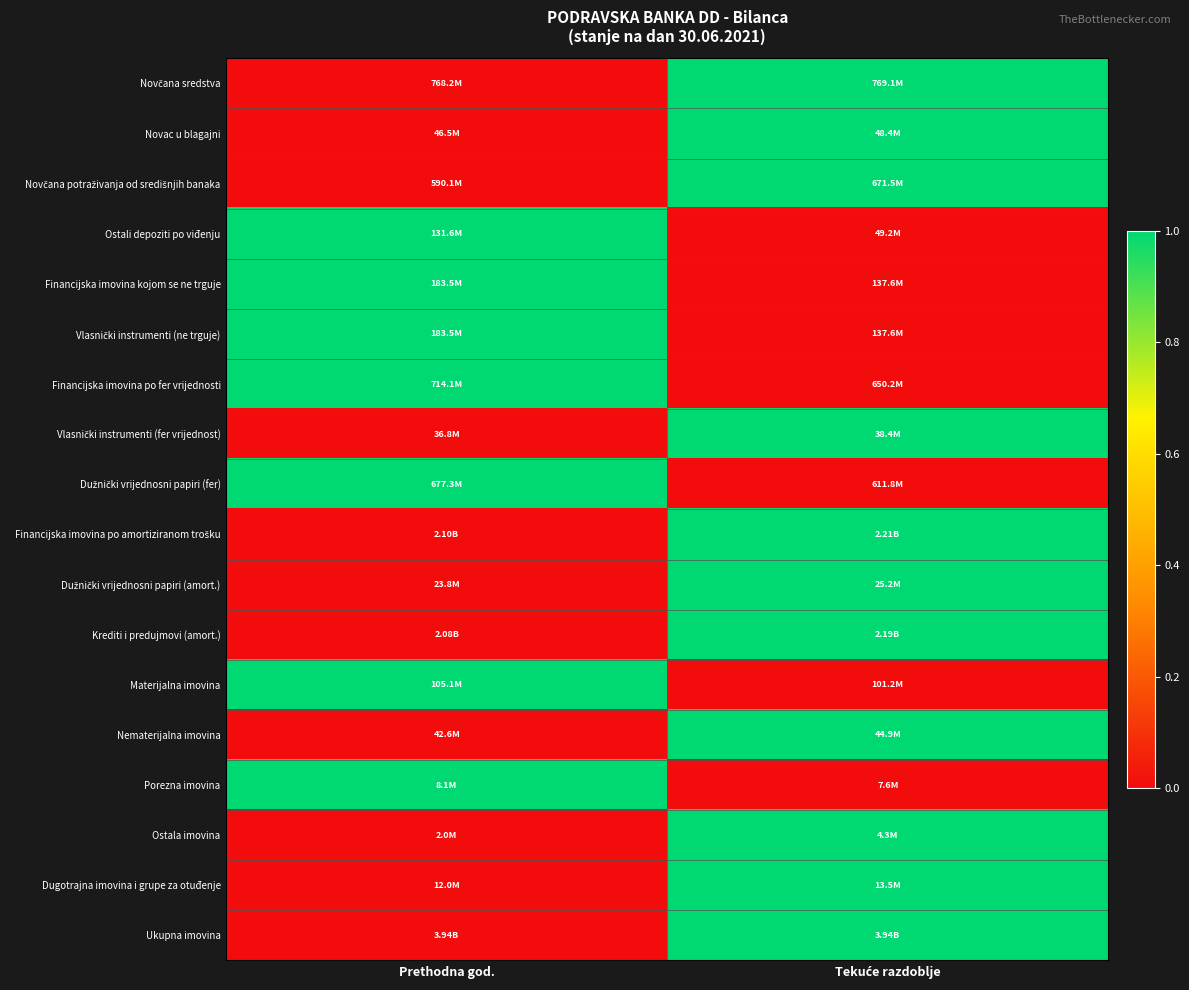

List the series in order of their peak value, highest first.

Novčana sredstva, Novac u blagajni, Novčana potraživanja od središnjih banaka, Ostali depoziti po viđenju, Financijska imovina kojom se ne trguje, Vlasnički instrumenti (ne trguje), Financijska imovina po fer vrijednosti, Vlasnički instrumenti (fer vrijednost), Dužnički vrijednosni papiri (fer), Financijska imovina po amortiziranom trošku, Dužnički vrijednosni papiri (amort.), Krediti i predujmovi (amort.), Materijalna imovina, Nematerijalna imovina, Porezna imovina, Ostala imovina, Dugotrajna imovina i grupe za otuđenje, Ukupna imovina